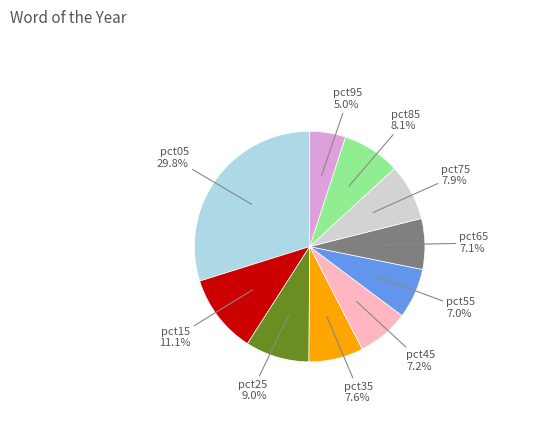

Is there any slice that represents more than half of the pie?

No